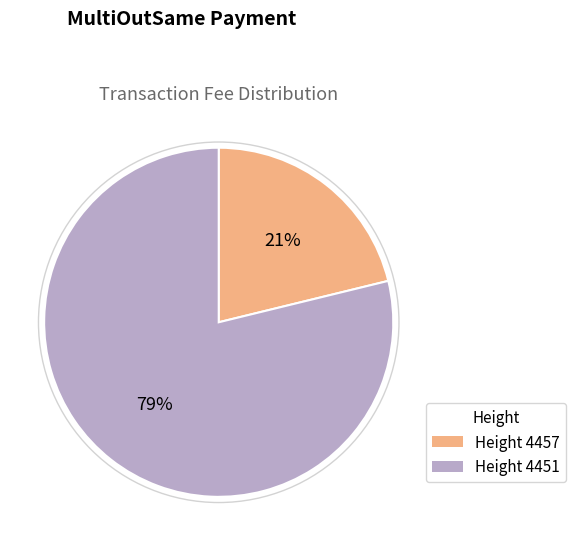

To the nearest percent, what portion does Height 4451 represent?

79%